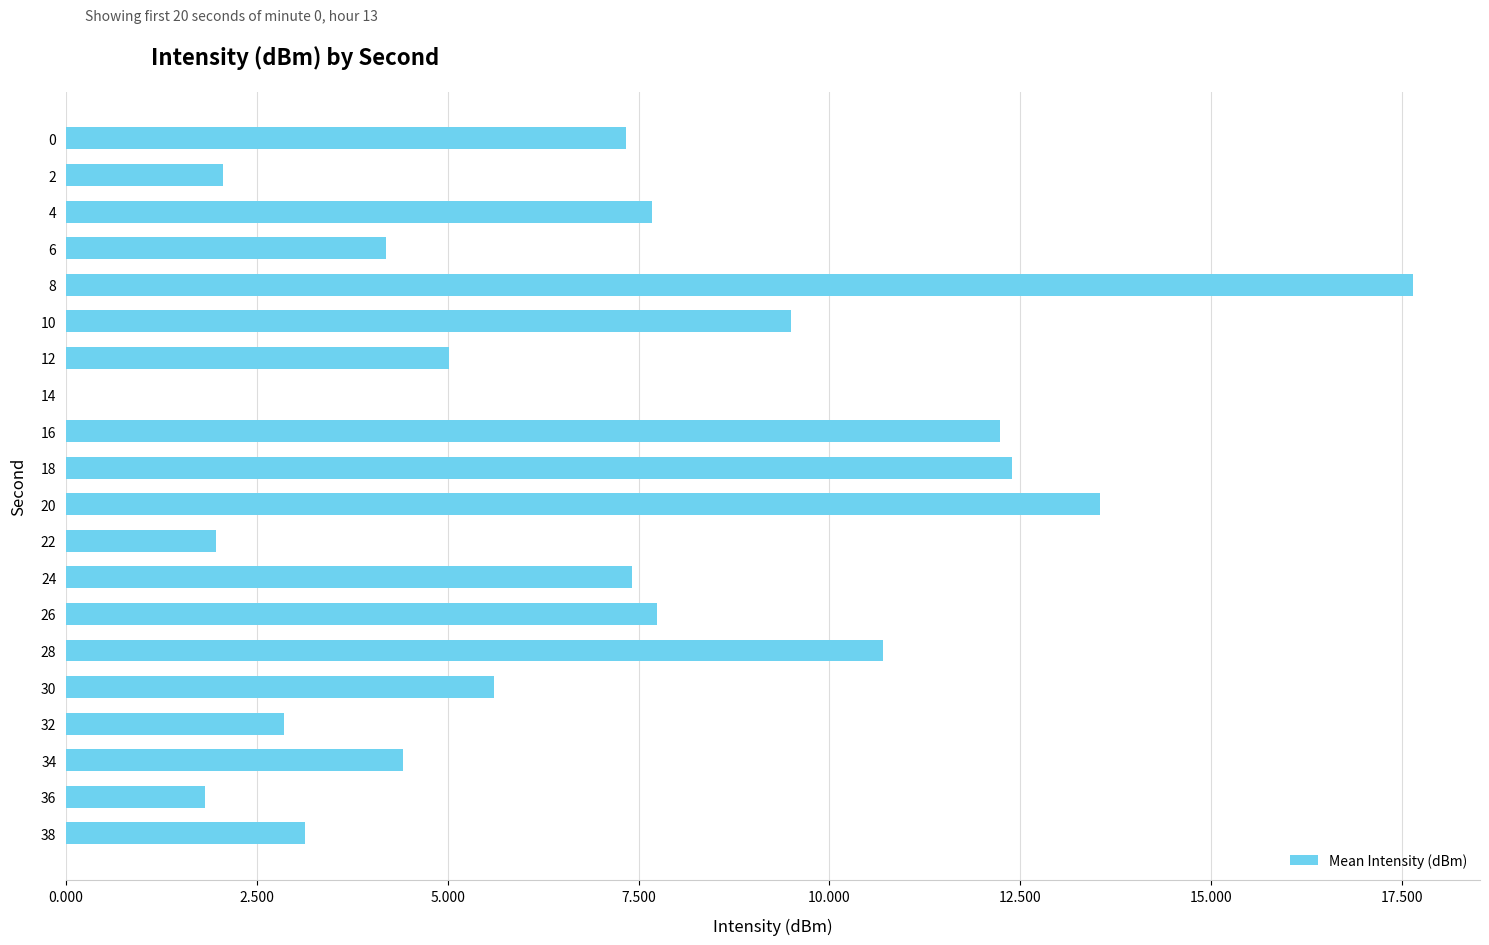

What is the sum of the values at 24 and 2?

9.5